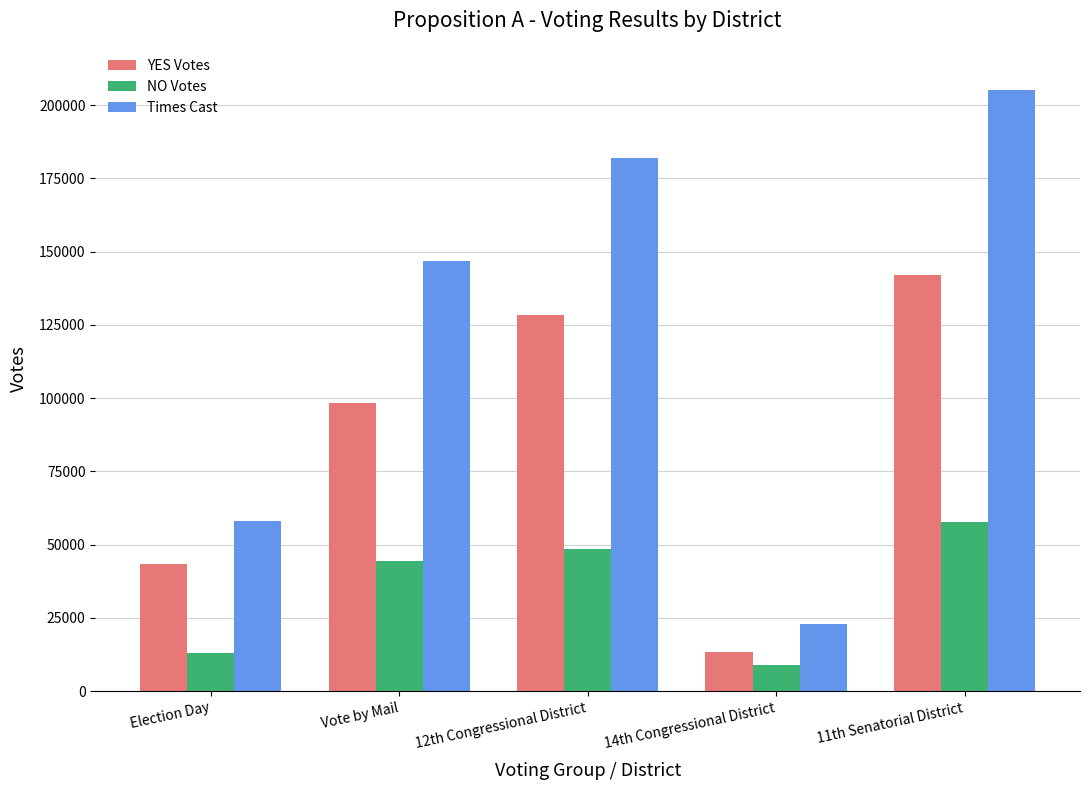

What are all the series names shown in the legend?

YES Votes, NO Votes, Times Cast